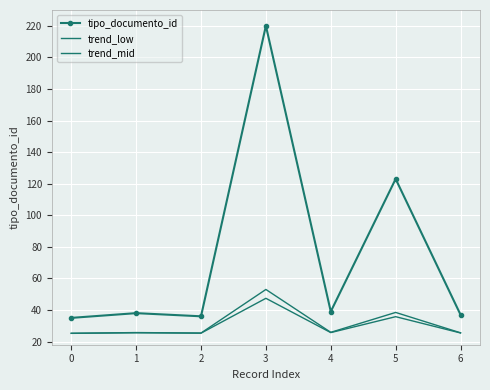

True or false: trend_mid and trend_low cross at least once.

False